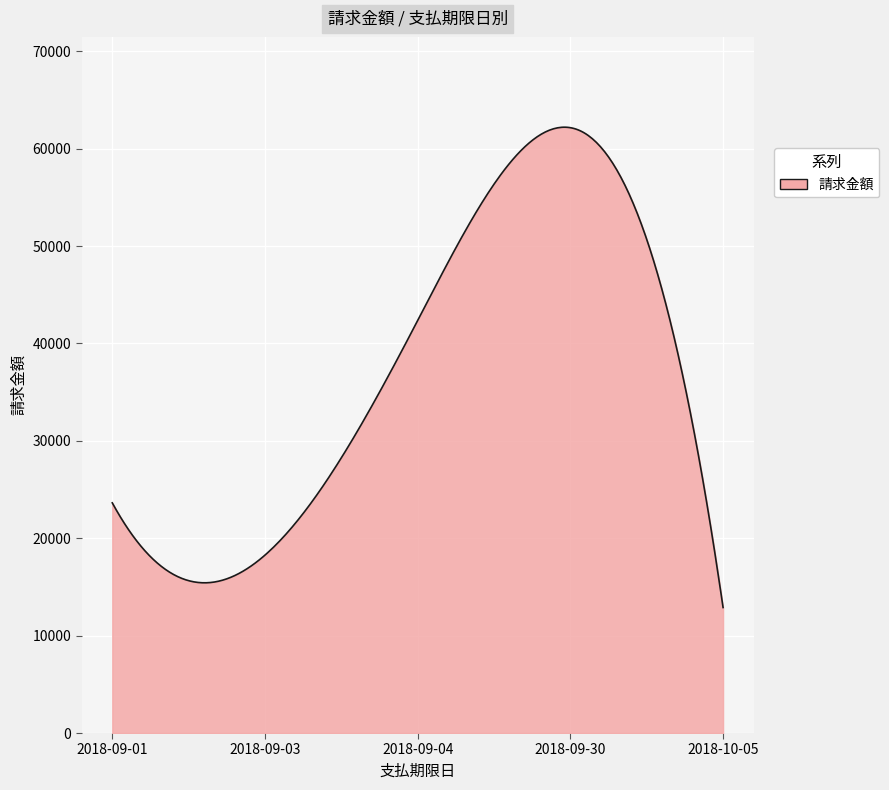

What is the greatest value displayed?

62208.7